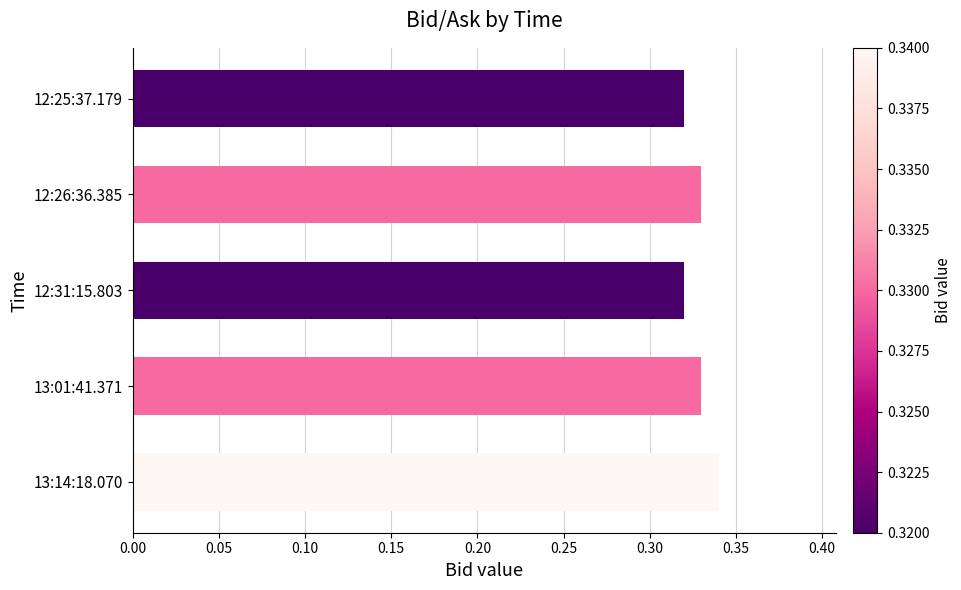

What is the sum of all values?

1.6